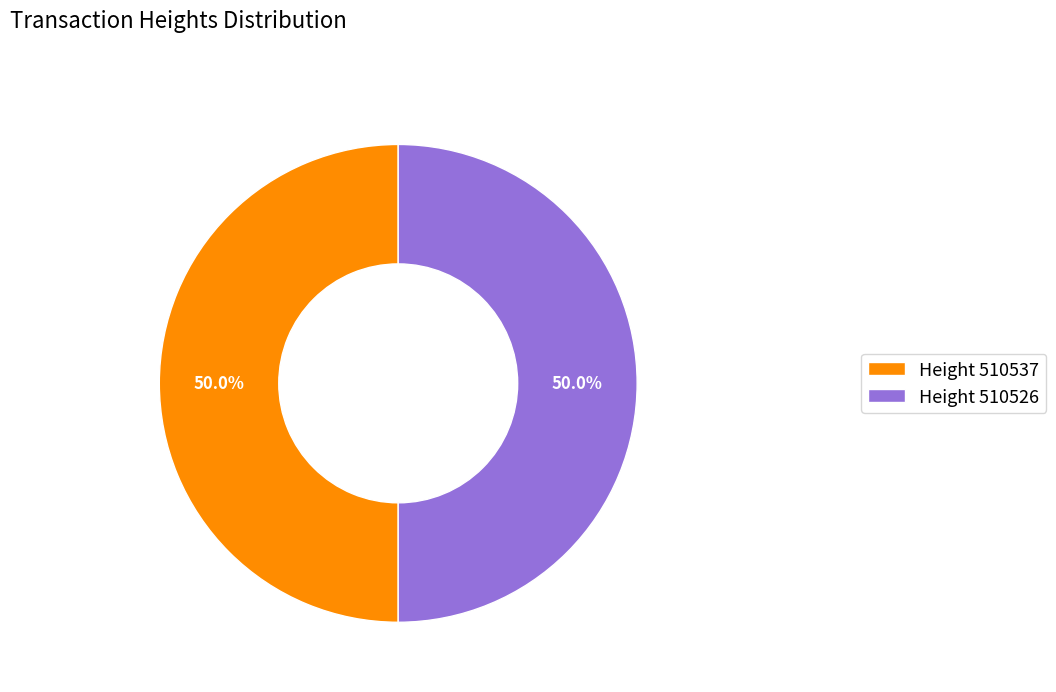

What portion of the pie excludes Height 510526?

50.0%